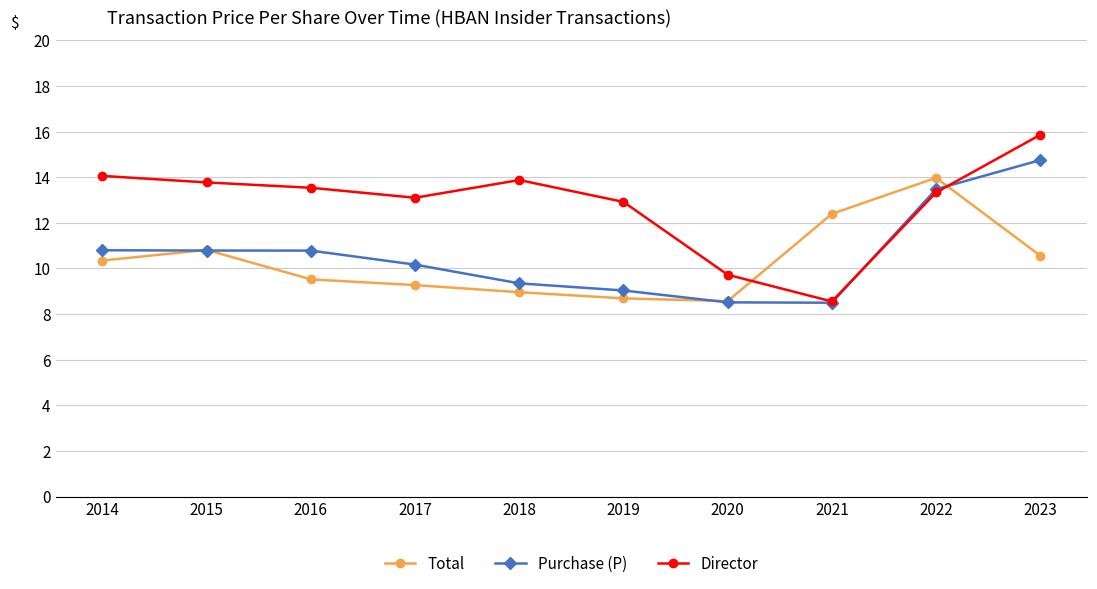

Does the chart have visible grid lines?

Yes